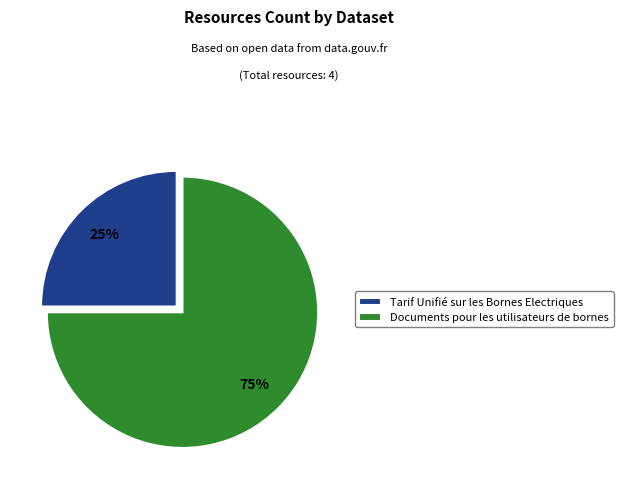

To the nearest percent, what portion does Documents pour les utilisateurs de bornes represent?

75%